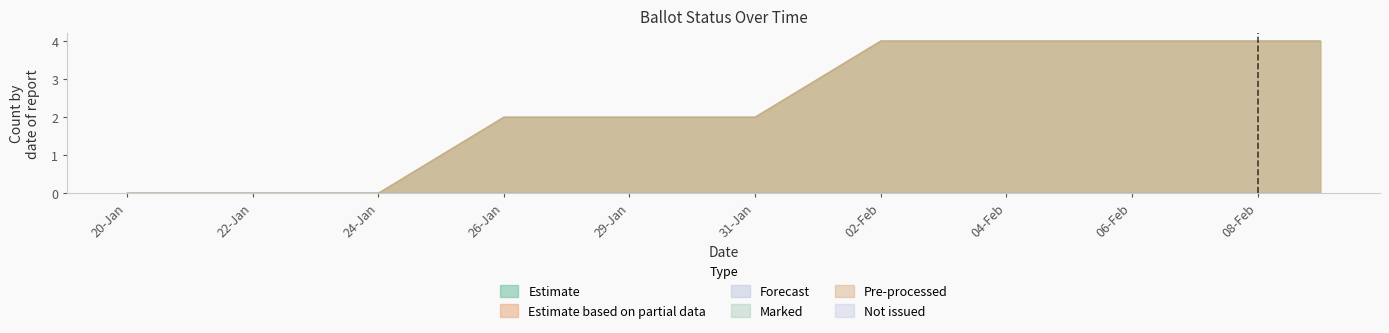

Does the chart display data point markers on the line(s)?

No